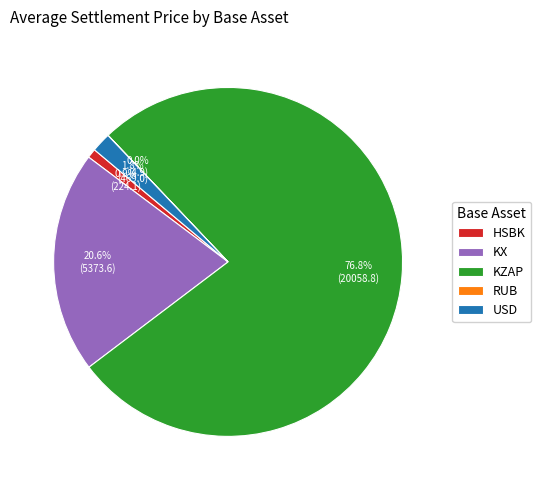

To the nearest percent, what portion does KX represent?

21%